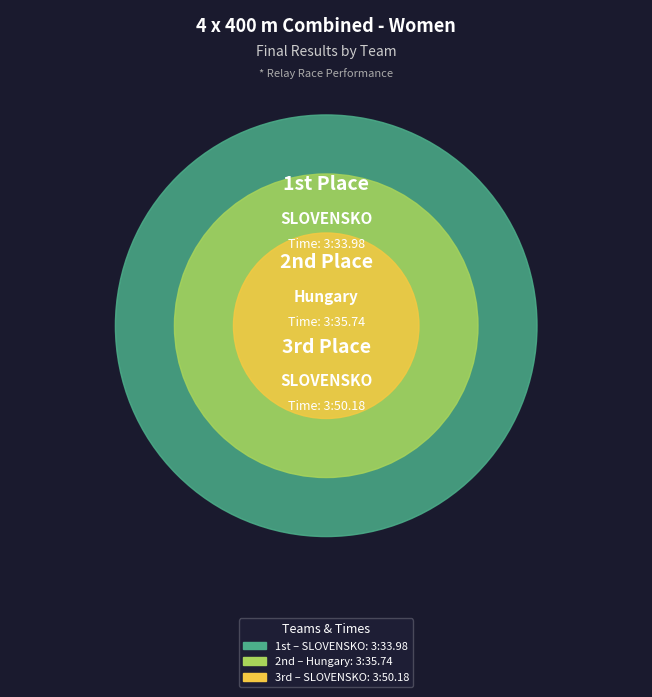

Does Hungary (Molnár, Nádházy, Kéri, Mátó) represent more than half of the total?

No